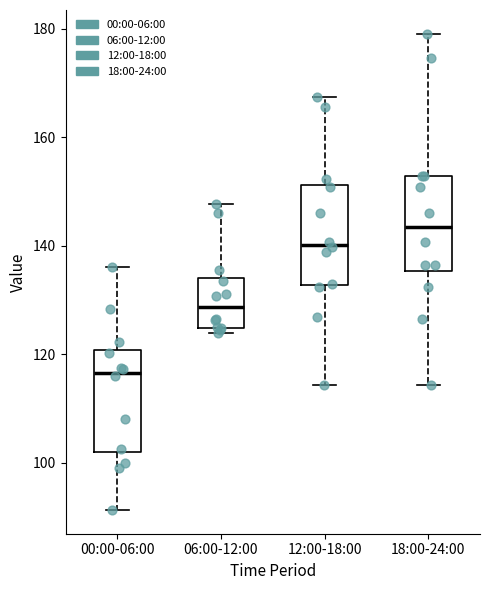

Which box has the lowest median line?

00:00-06:00